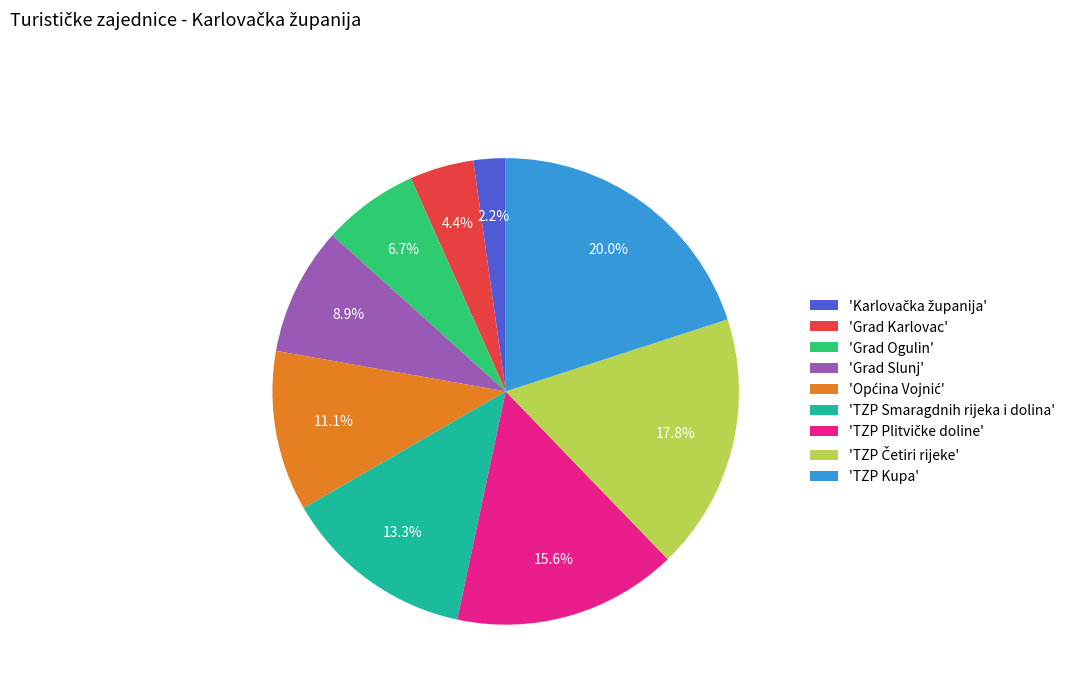

What is the total percentage of 'TZP Smaragdnih rijeka i dolina' and 'Grad Slunj'?

22.2%